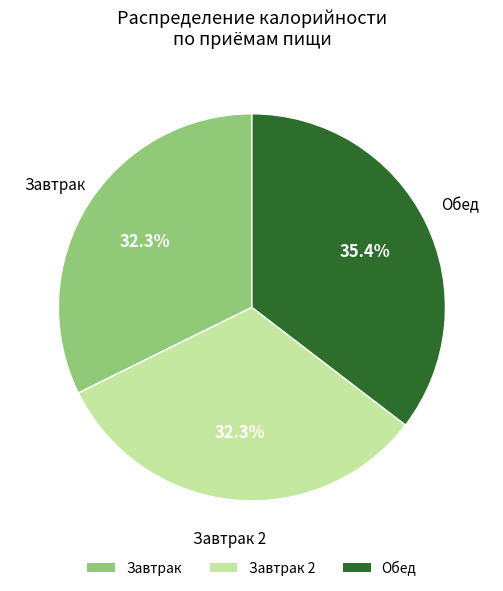

What portion of the pie excludes Завтрак 2?

67.7%